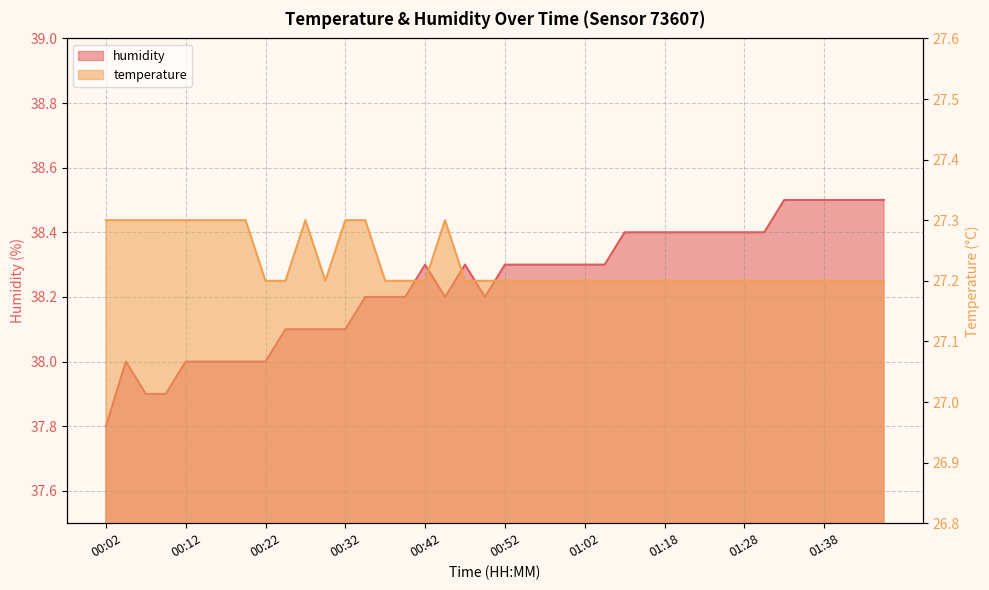

At how many categories does at least one series exceed 32?

40